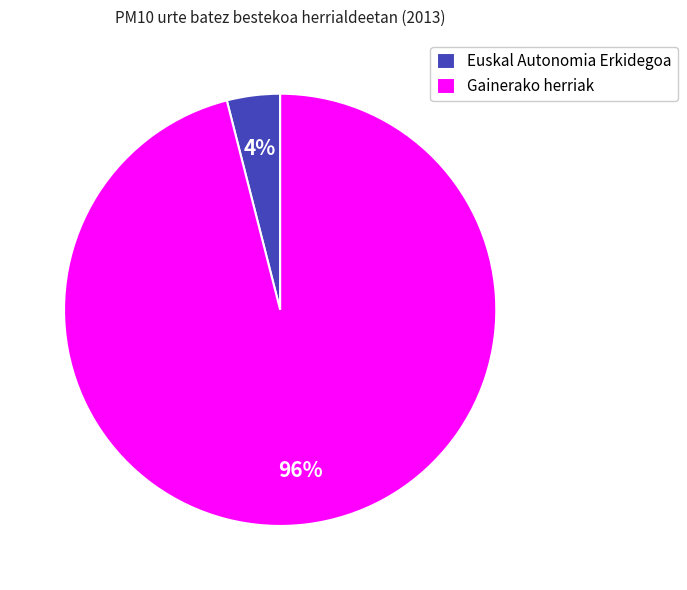

To the nearest percent, what portion does Euskal Autonomia Erkidegoa represent?

4%